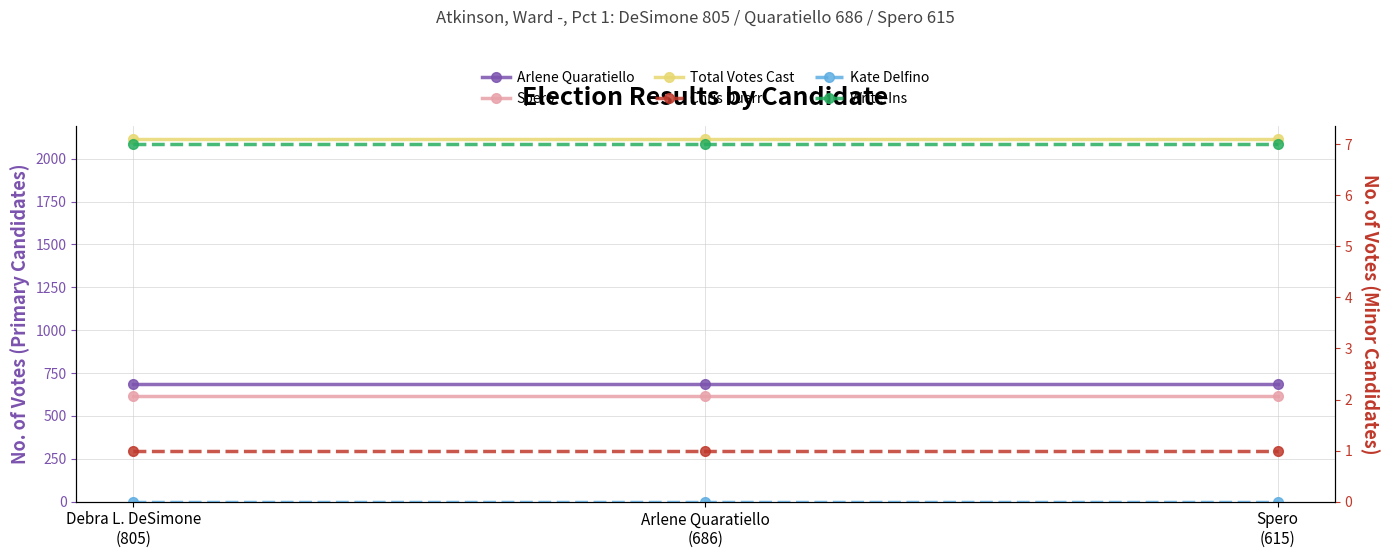

What is the greatest value displayed?

2114